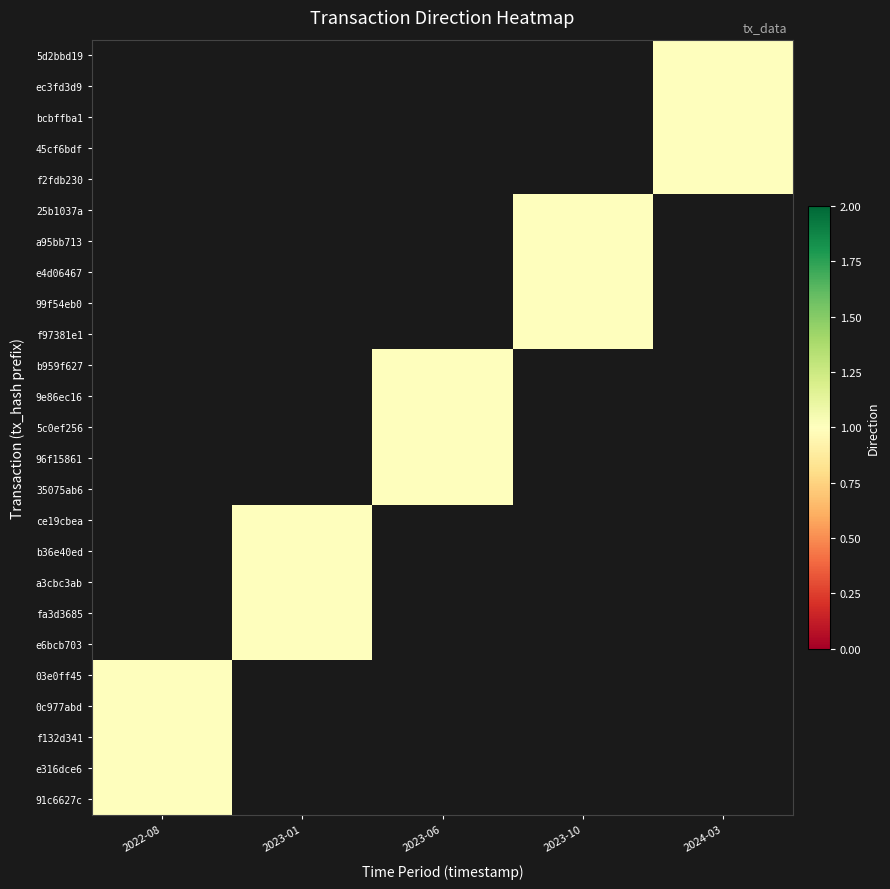

Which category has the highest value across all series?

2024-03